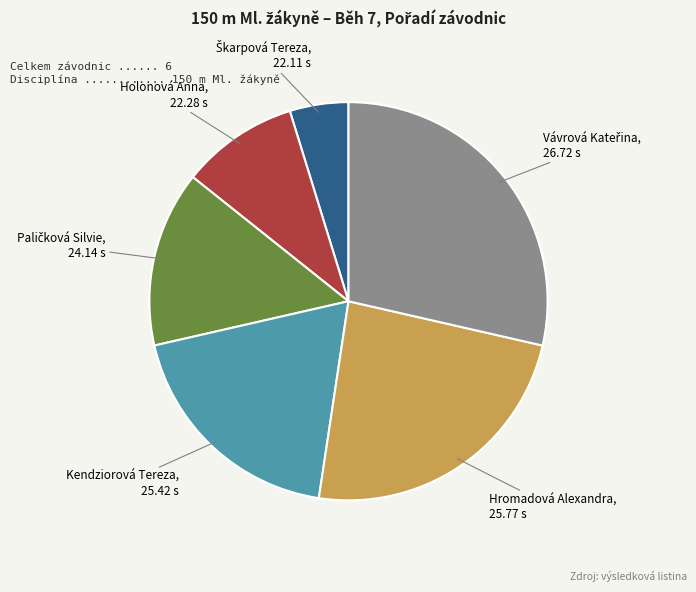

Is there a majority slice in this chart?

No